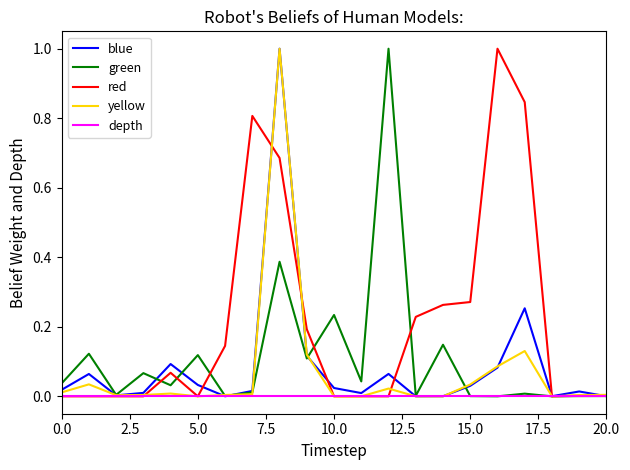

What is the greatest value displayed?

1.0